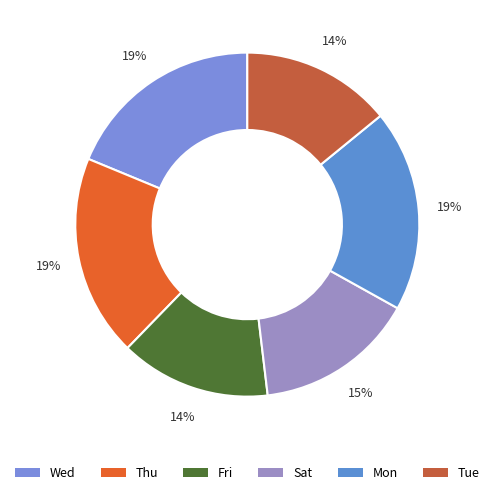

How many segments does this pie chart have?

6